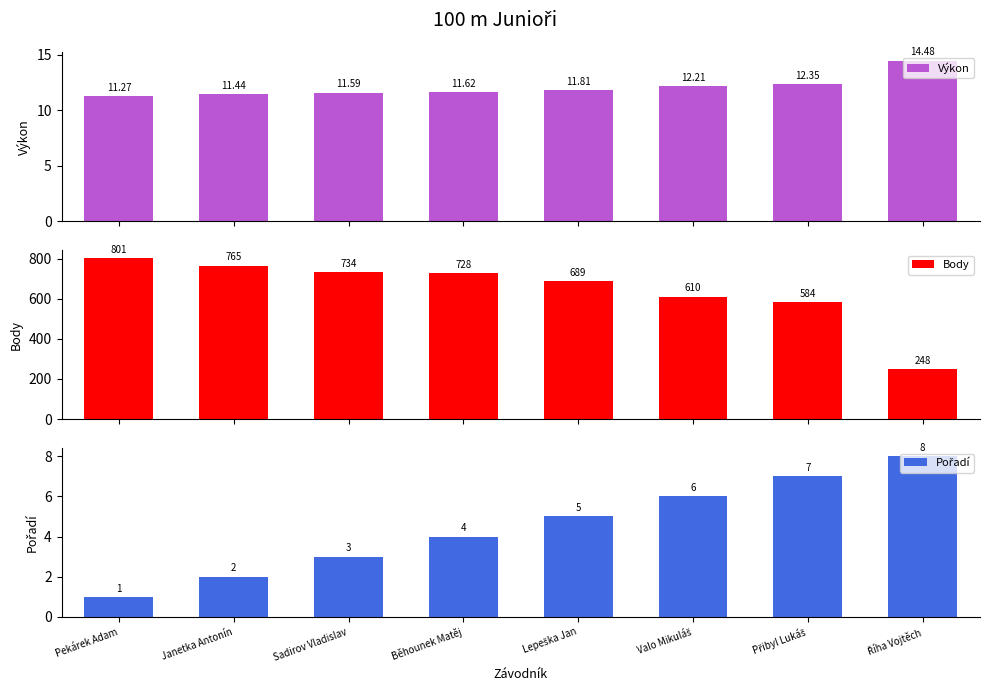

What is the value of the Pořadí bar at the 4th from the left?

4.0